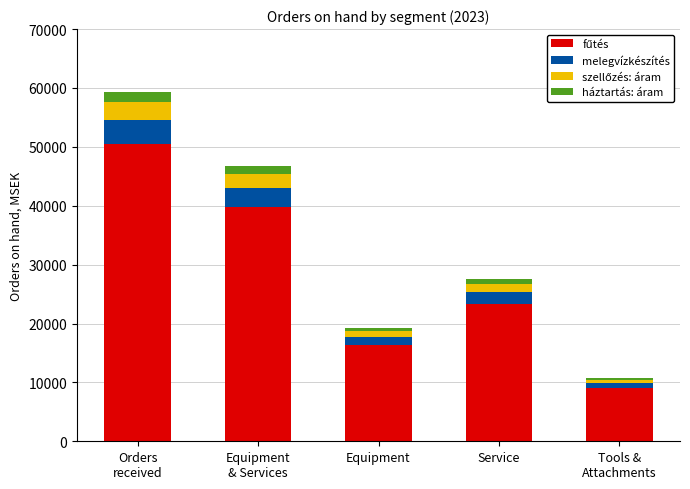

How many series are shown in this chart?

4